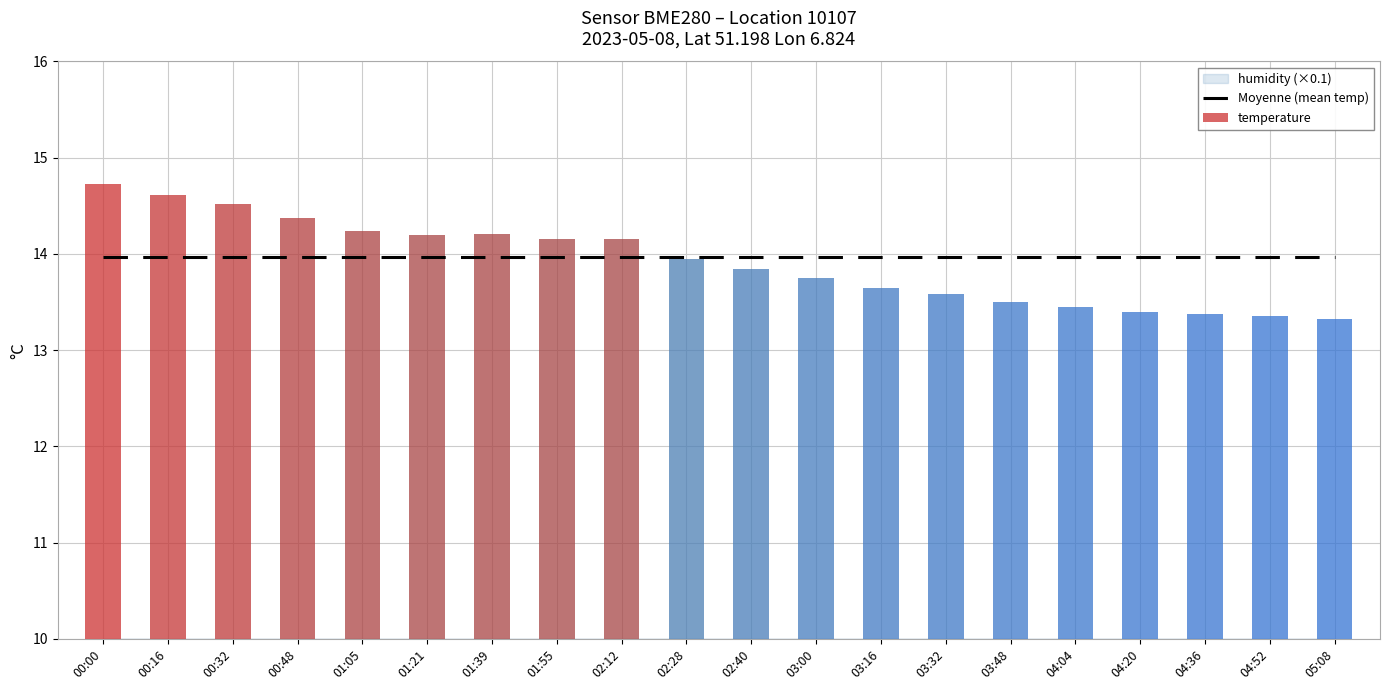

What is the sum of all temperature values?

278.4